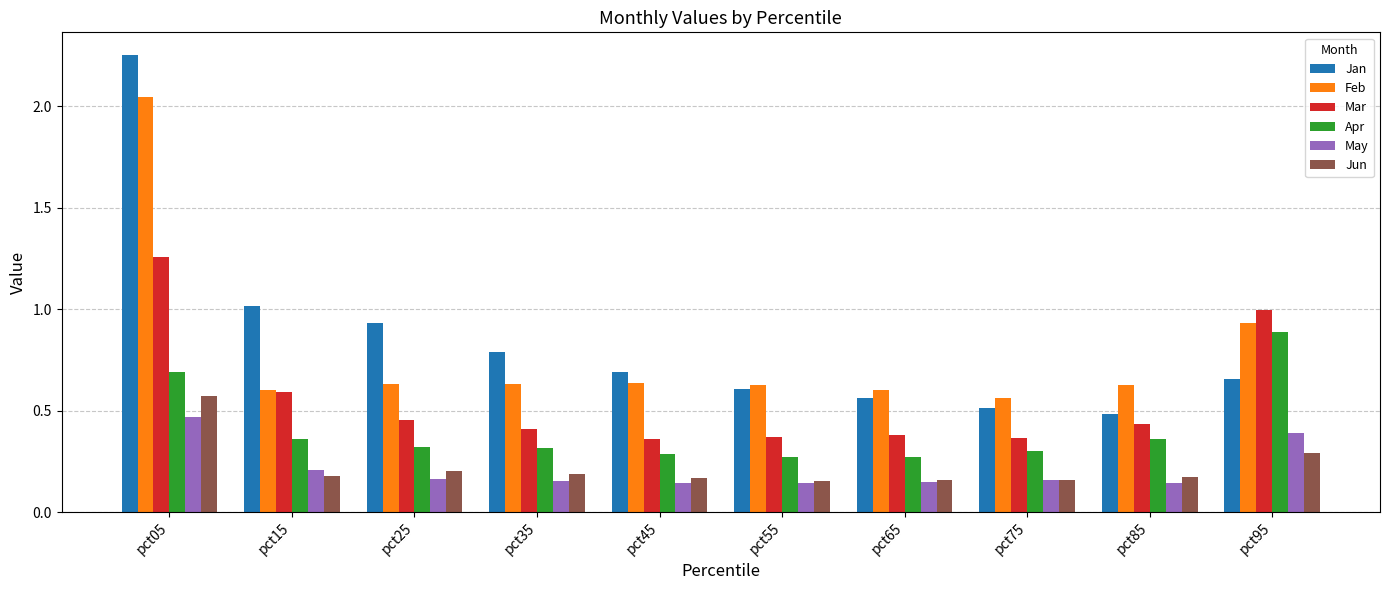

What is the sum of all Jun values?

2.2